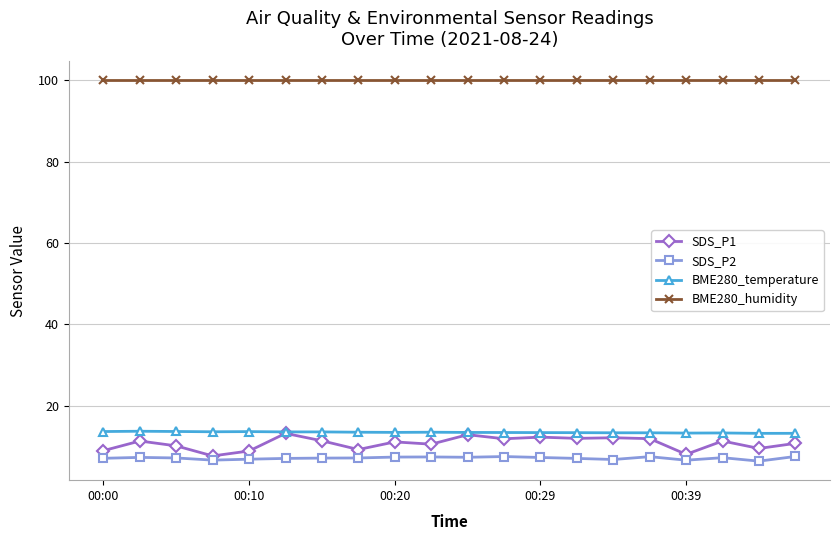

Which series has the largest range (max minus min)?

SDS_P1